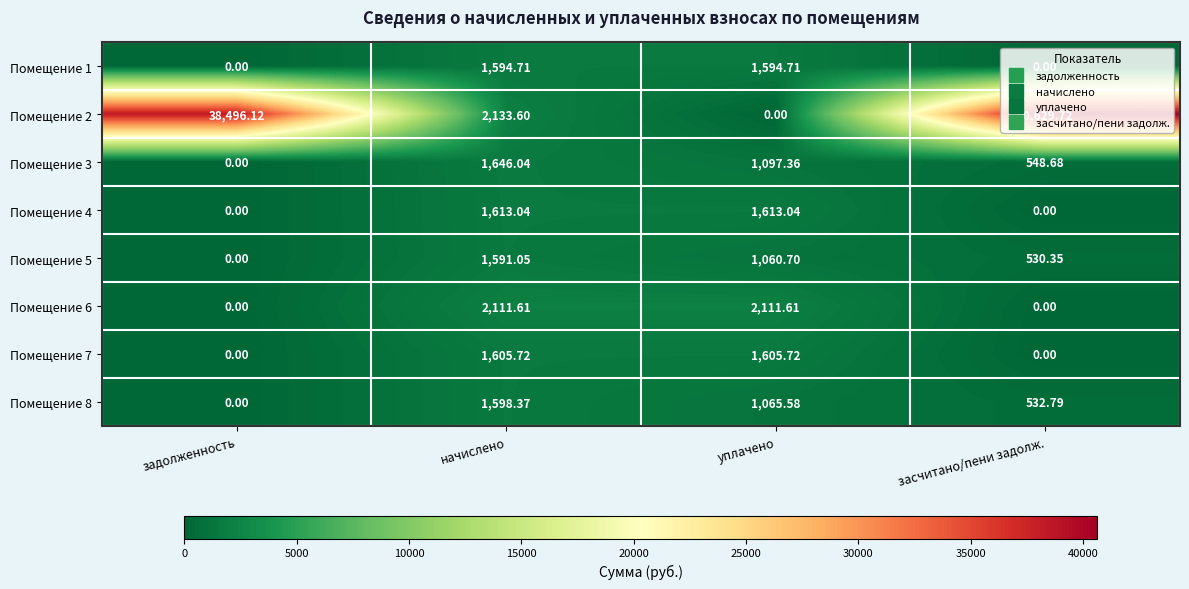

Which series has the largest total across all categories?

Помещение 2